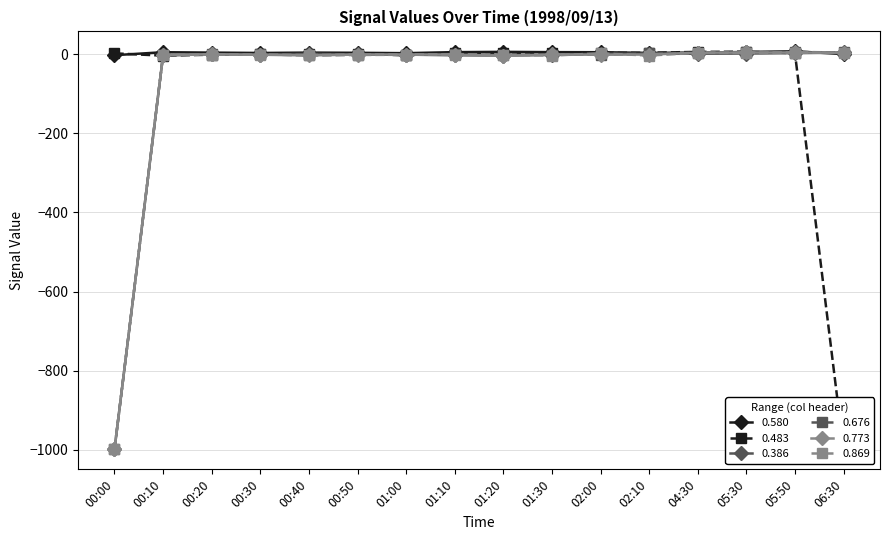

How many intersections are there between 0.483 and 0.869?

5